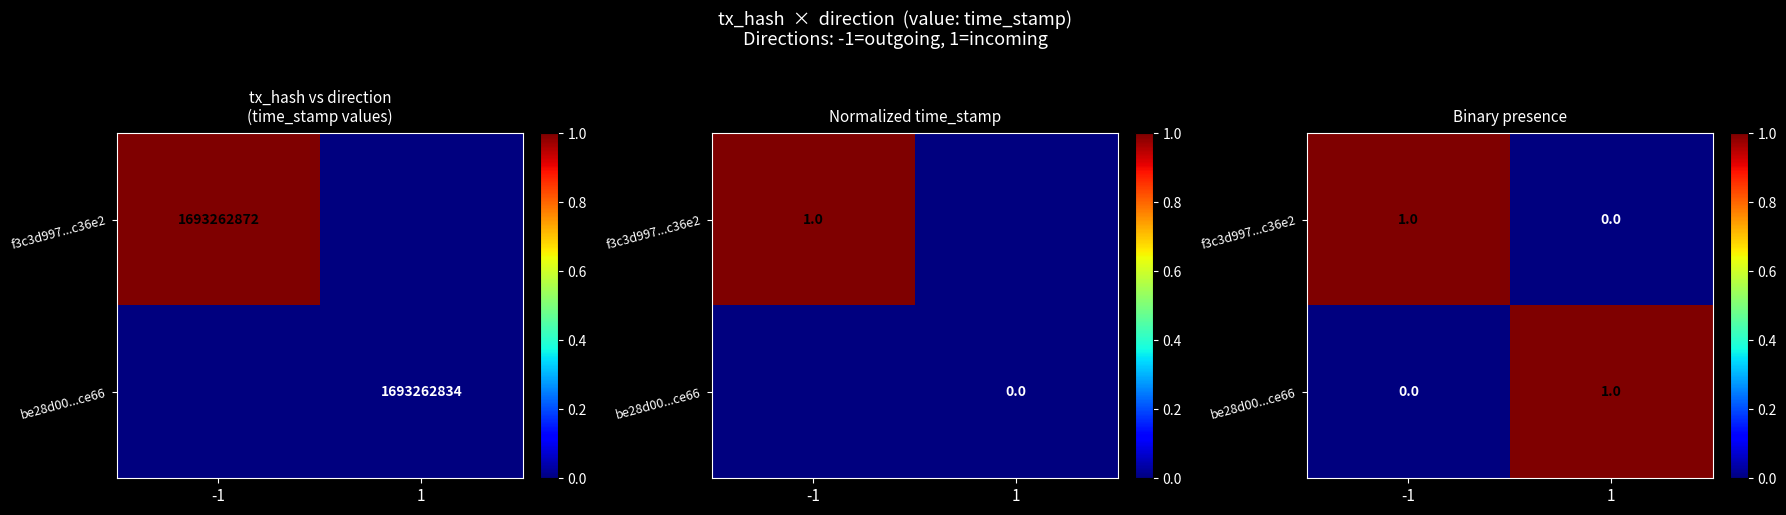

List the labels in order of be28d00...ce66 value, smallest first.

-1, 1